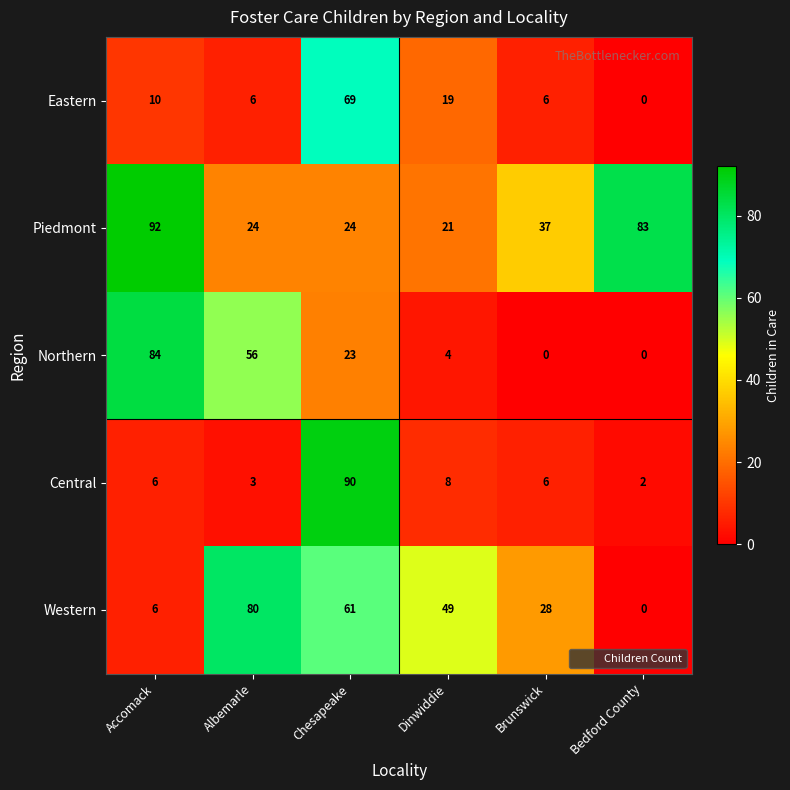

Which series has the largest range (max minus min)?

Central